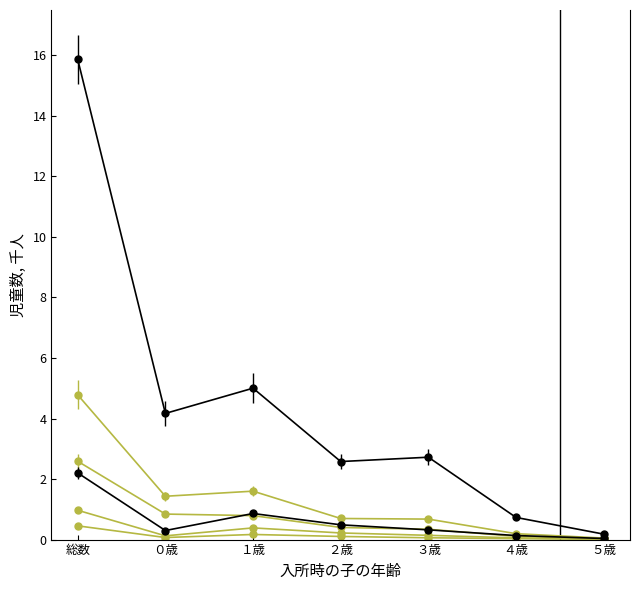

What is the label of the 2nd point from the left?

０歳